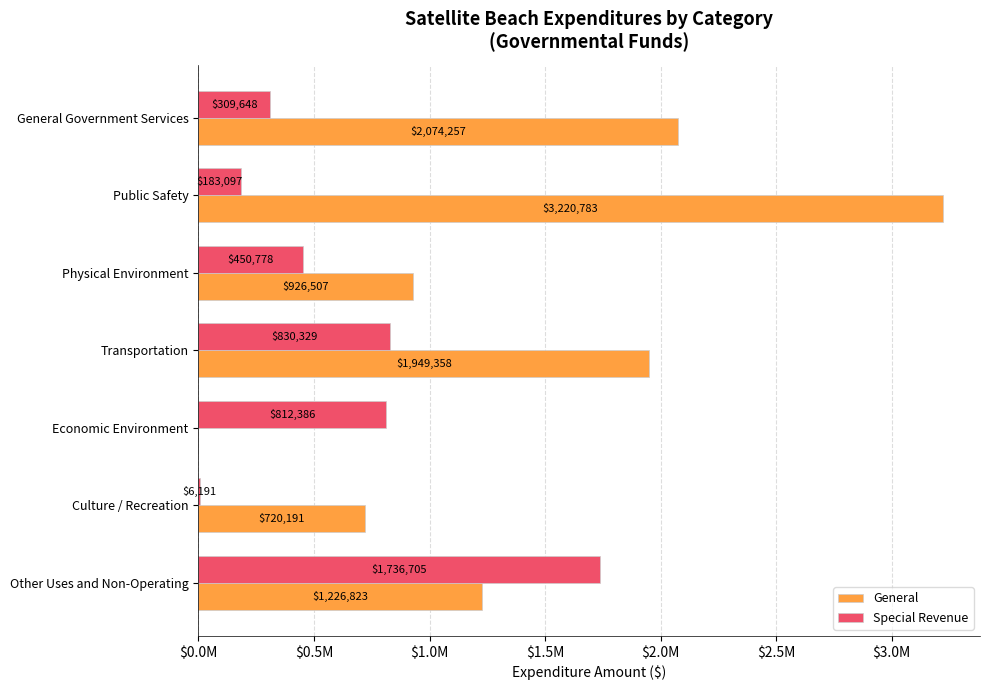

What are all the series names shown in the legend?

General, Special Revenue